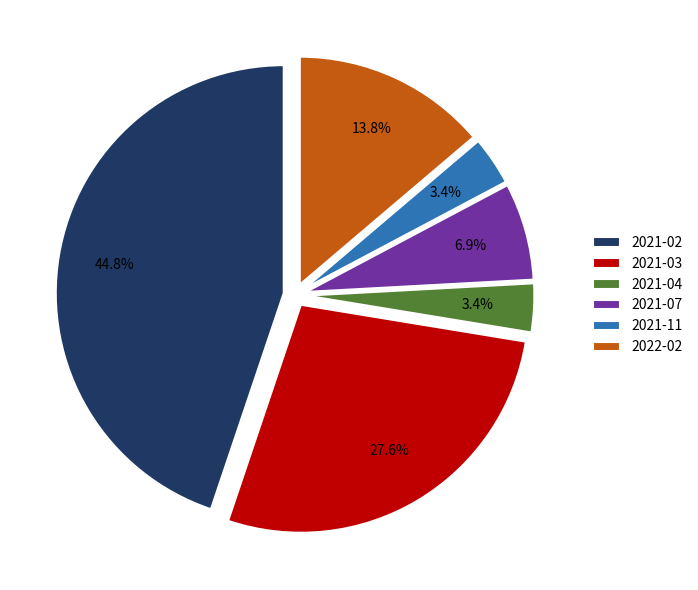

Does 2021-02 represent more than half of the total?

No